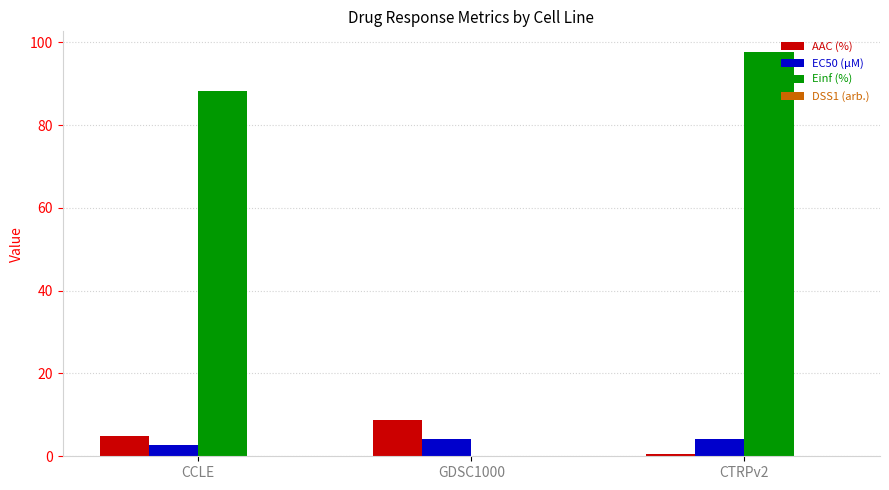

Count the number of categories in the chart.

3